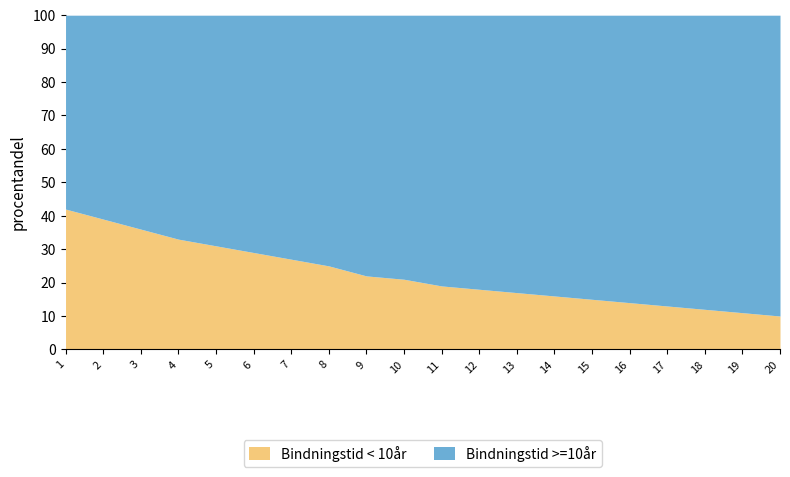

What is the sum of the values at 13 and 12?

35